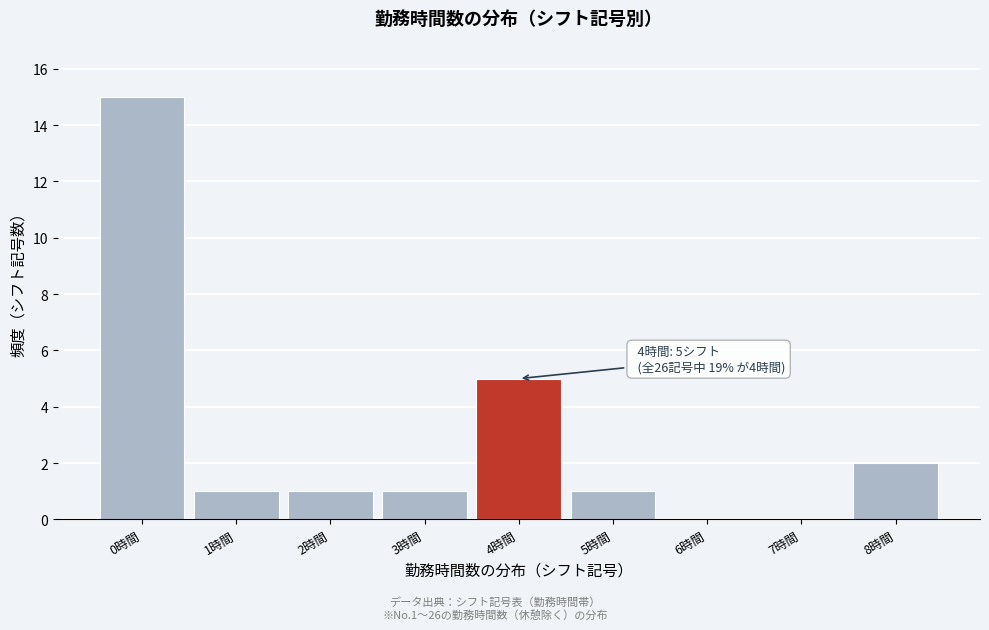

Which range on the x-axis has the tallest bar?

-0.5 to 0.5